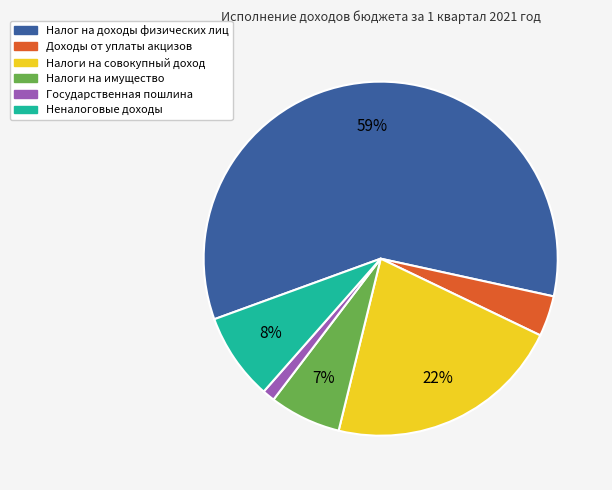

Between Налоги на совокупный доход and Государственная пошлина, which is larger?

Налоги на совокупный доход